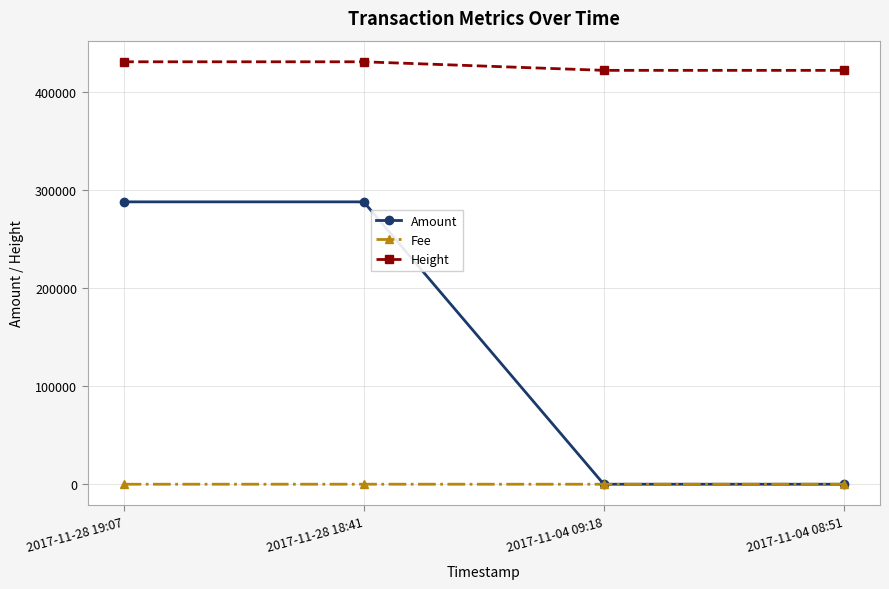

What position from the left is 2017-11-04 08:51?

4